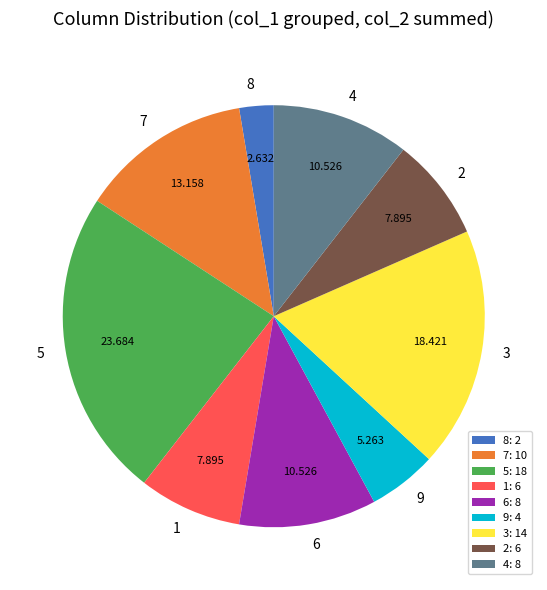

Is the sum of 1 and 8 greater than half?

No